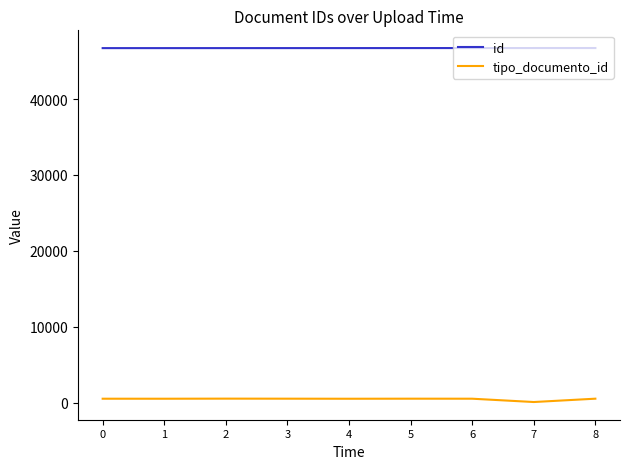

List the series in order of their peak value, highest first.

id, tipo_documento_id